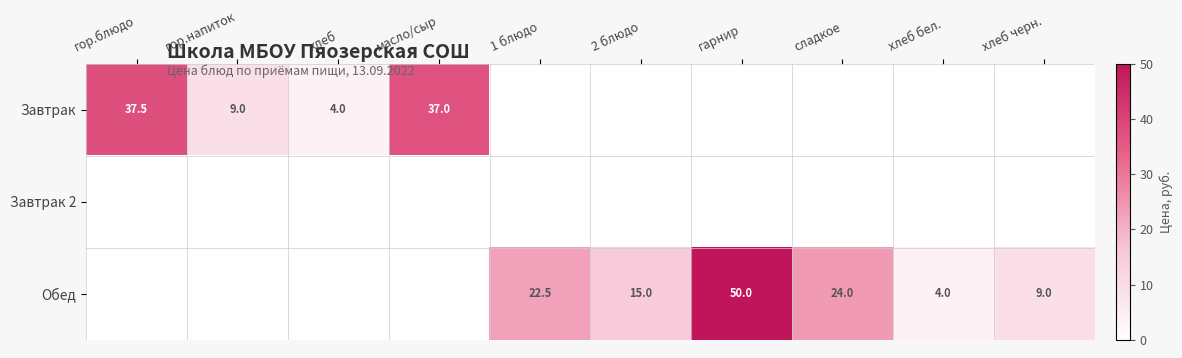

Is the value of Обед at сладкое greater than the value of Завтрак at хлеб?

Yes